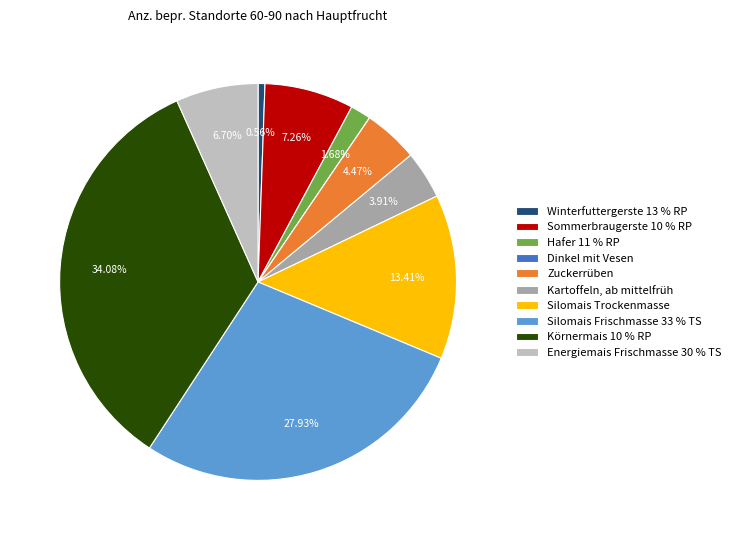

Does Silomais Trockenmasse account for over 50% of the chart?

No